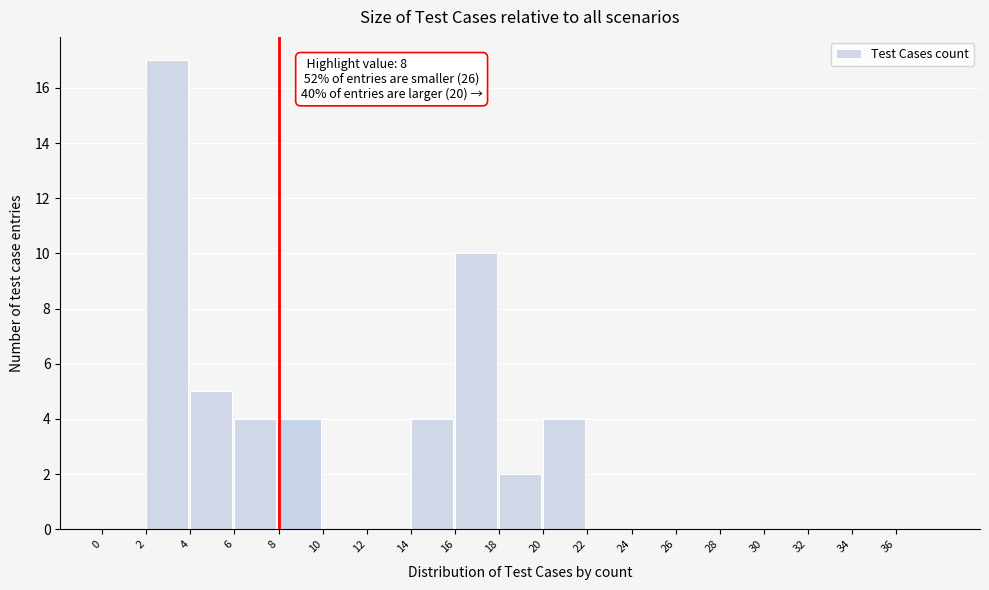

Over which range of the x-axis is the bar tallest?

2 to 4